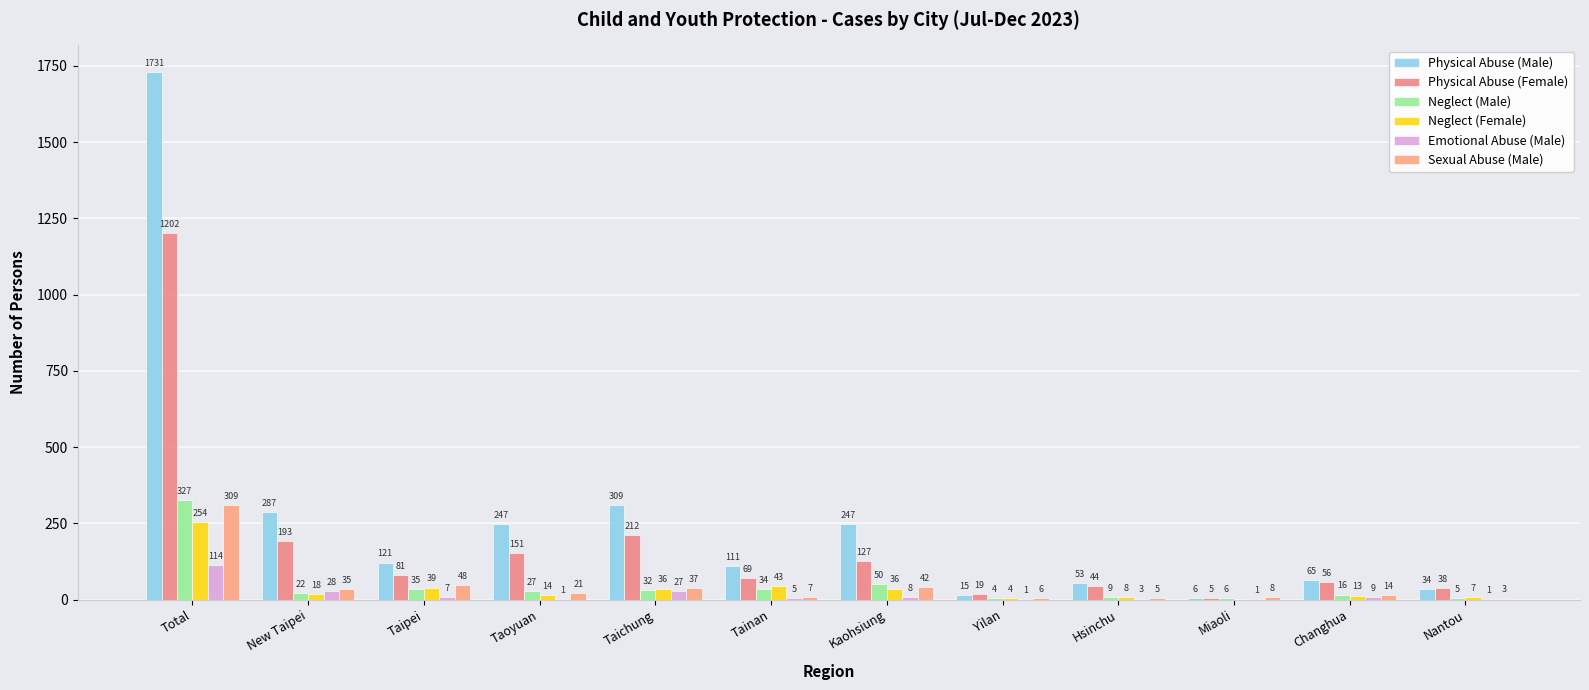

What is the sum of all Physical Abuse (Male) values?

3226